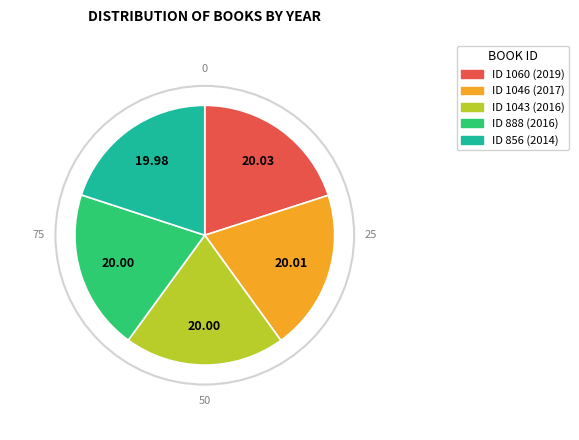

Is there any slice that represents more than half of the pie?

No